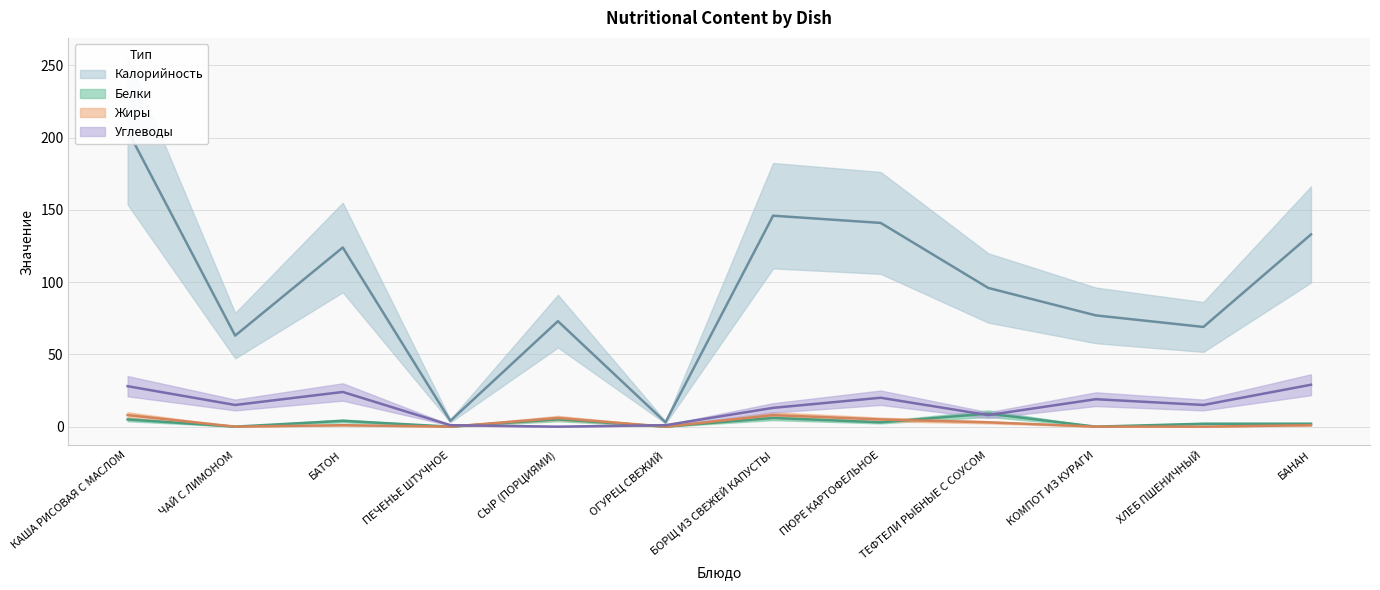

How many times do Белки and Жиры cross each other?

1